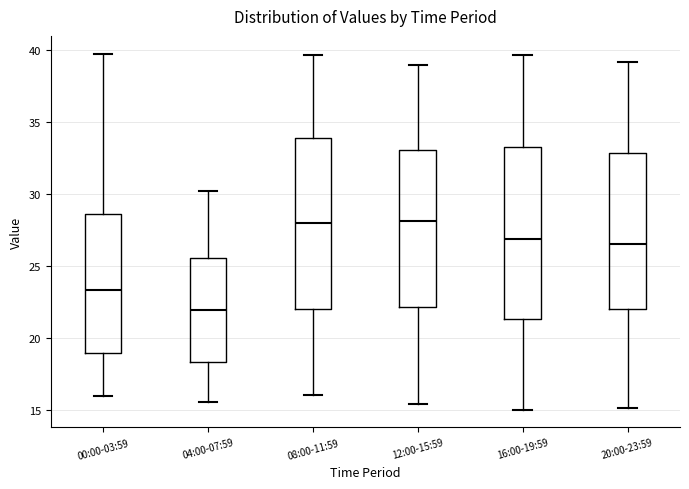

Which box's median line is the lowest?

04:00-07:59